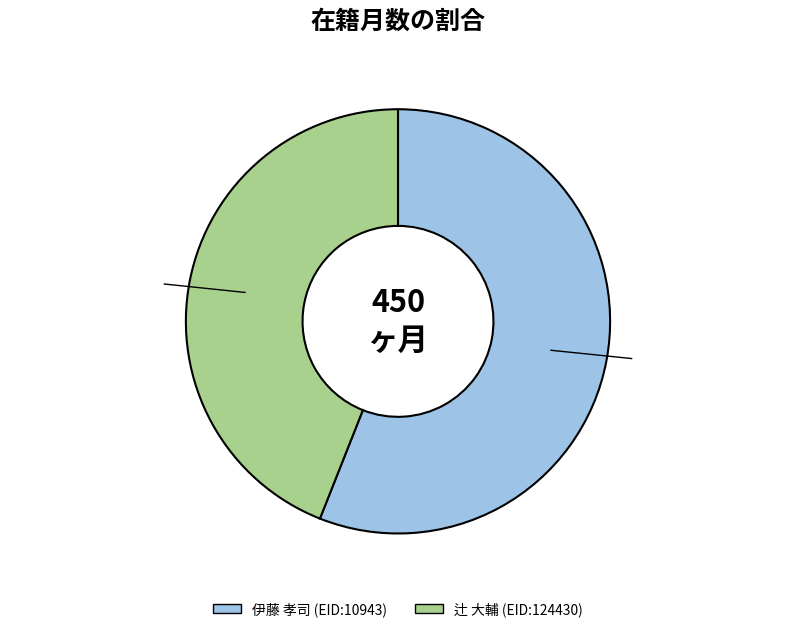

The 辻 大輔 (EID:124430) slice represents 49% of the pie. True or false?

False